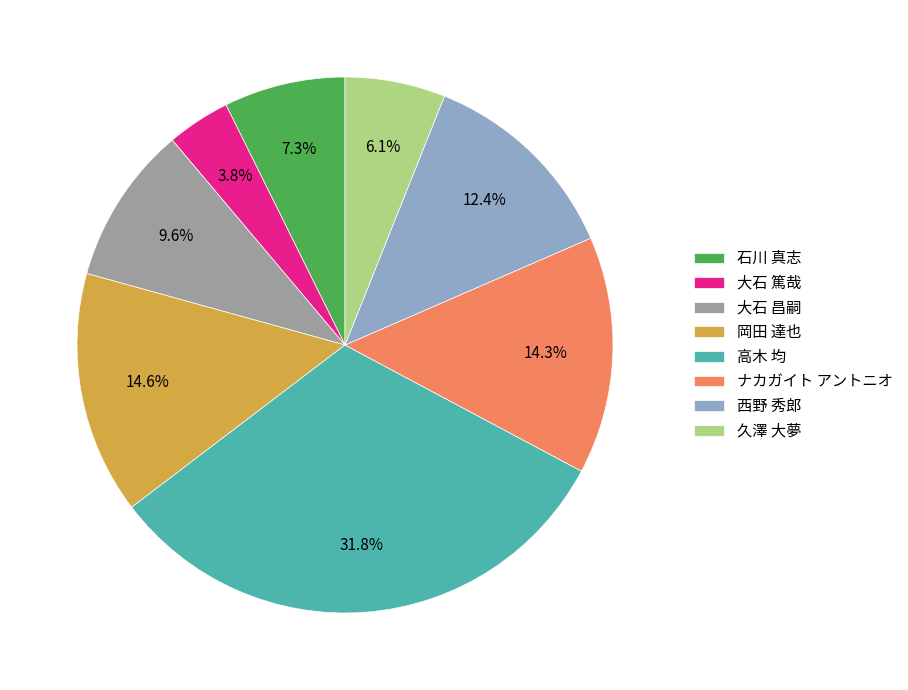

Approximately how many times larger is the value at 岡田 達也 compared to 西野 秀郎?

1.2